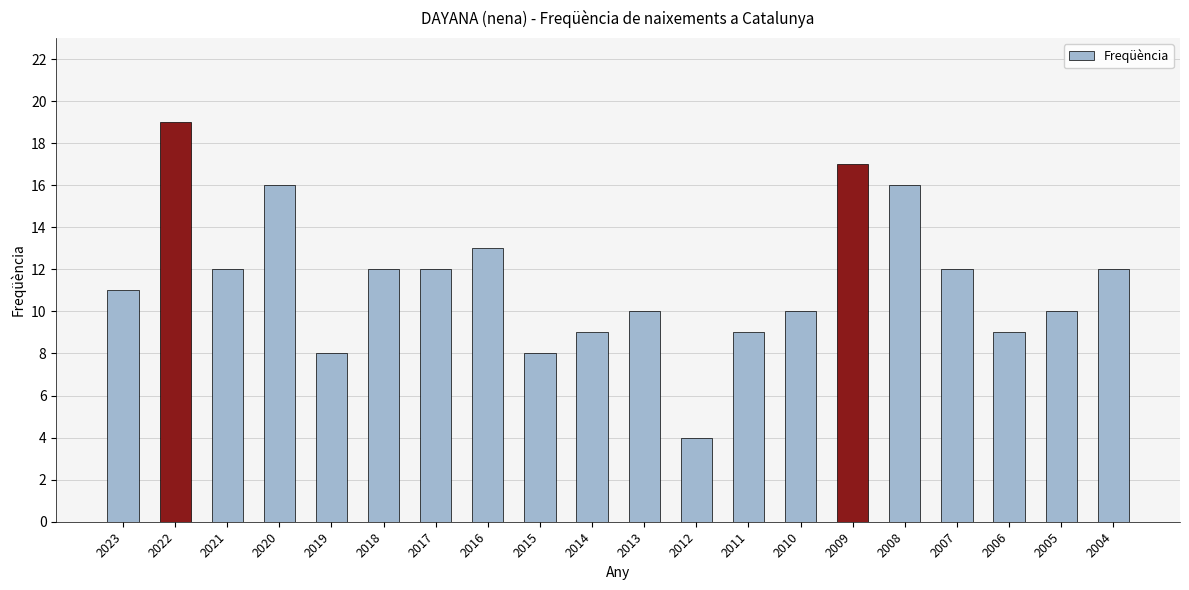

What is the sum of all values?

229